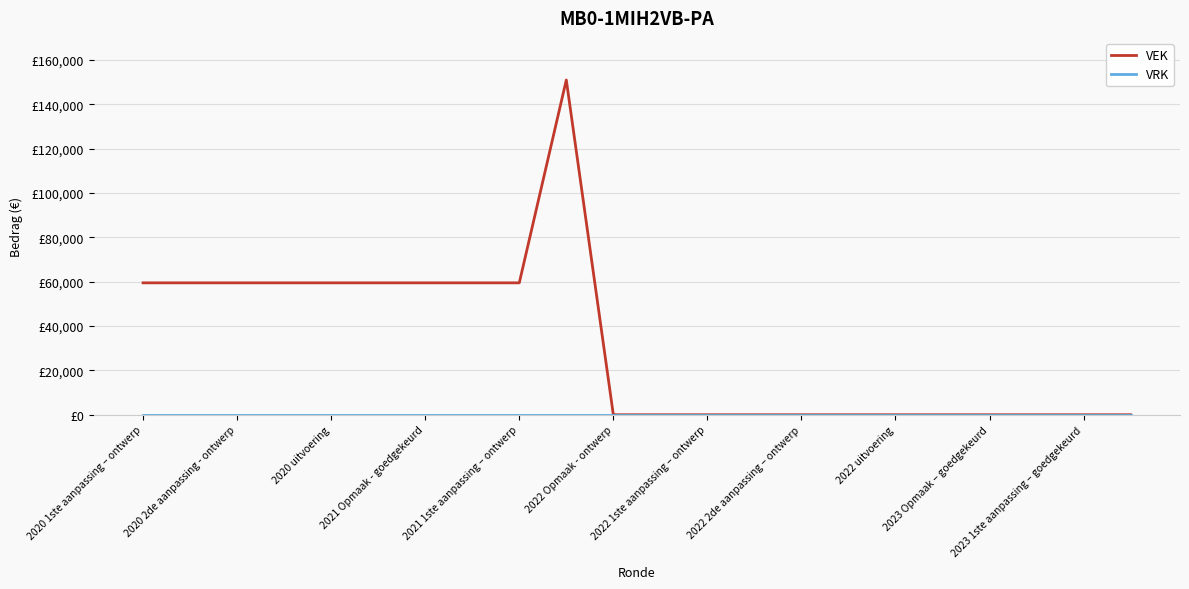

Which series has the largest total across all categories?

VEK